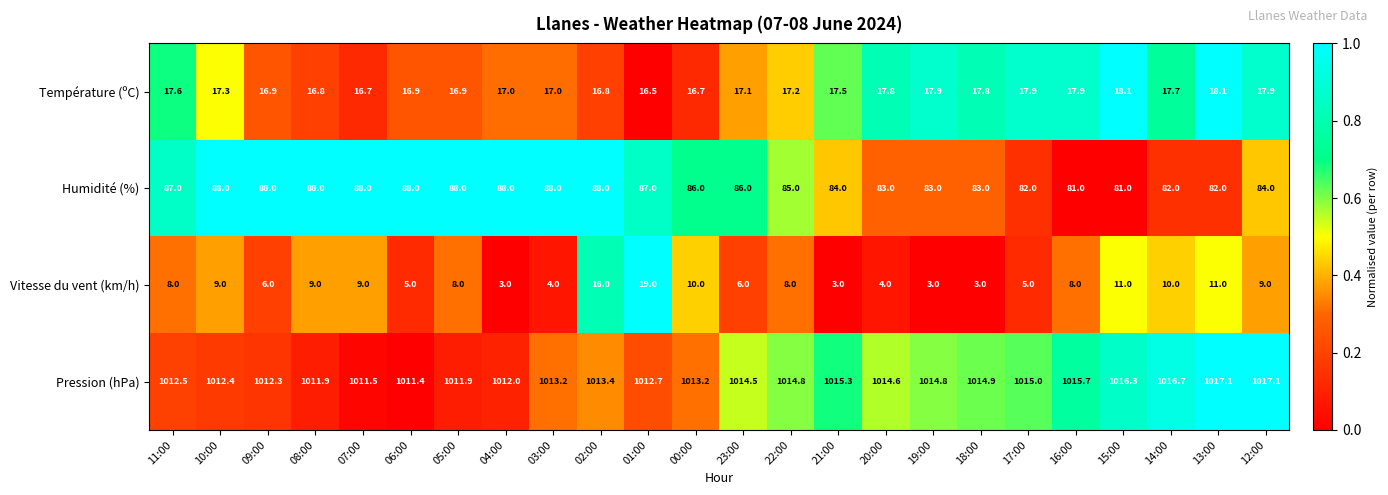

What is the approximate value of Humidité (%) at 17:00?

82.0